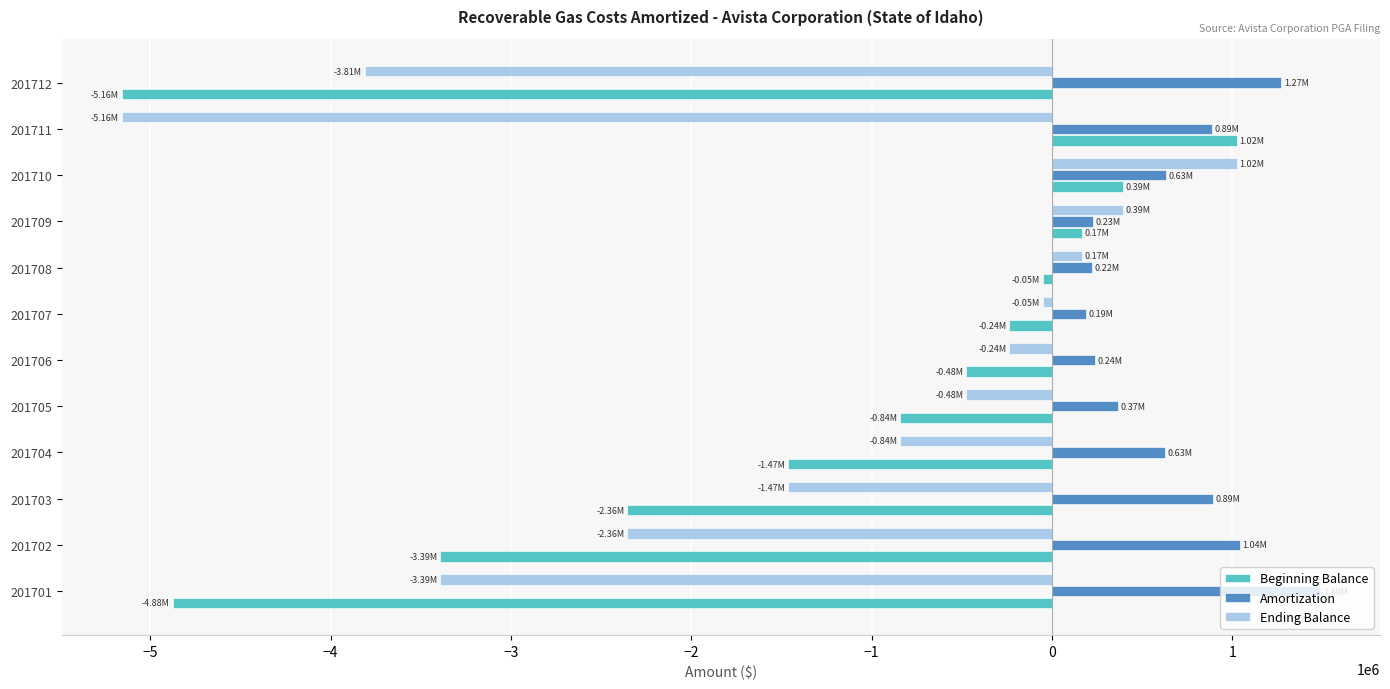

Between 201701 and 201708, which series saw the biggest shift?

Beginning Balance